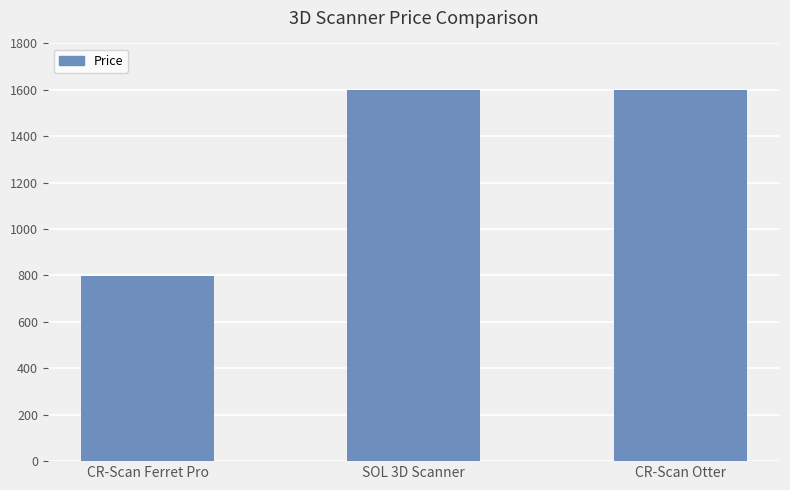

Reading left to right, extract all data points from this chart.

CR-Scan Ferret Pro=799.0	SOL 3D Scanner=1599.0	CR-Scan Otter=1599.0